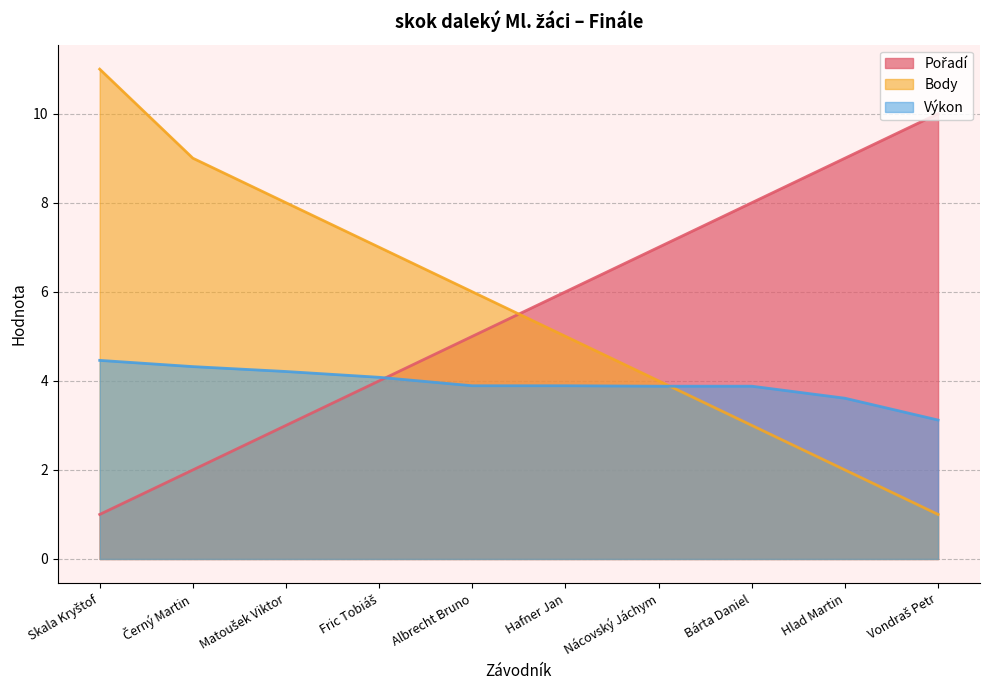

Which category has the lowest value in the Výkon series?

Vondraš Petr